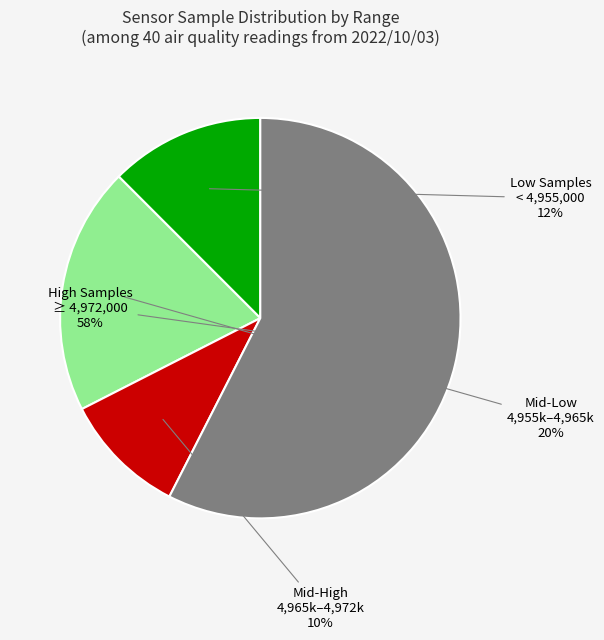

To the nearest percent, what is the average slice percentage?

25%